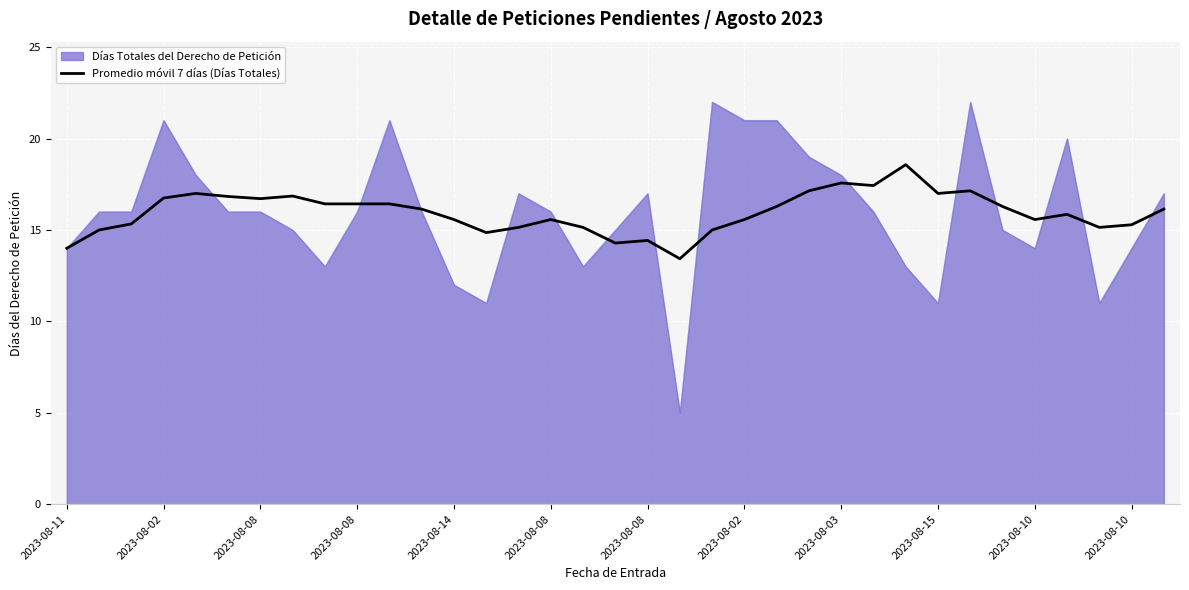

What is the greatest value displayed?

22.0